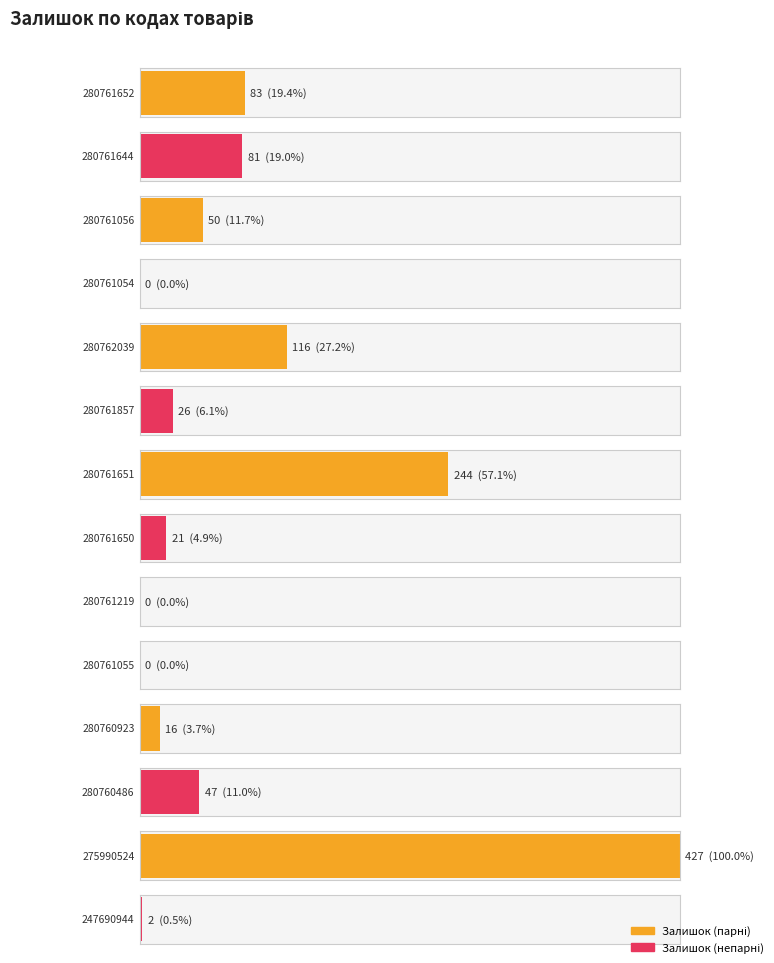

True or false: the data shows 427 at 275990524.

True